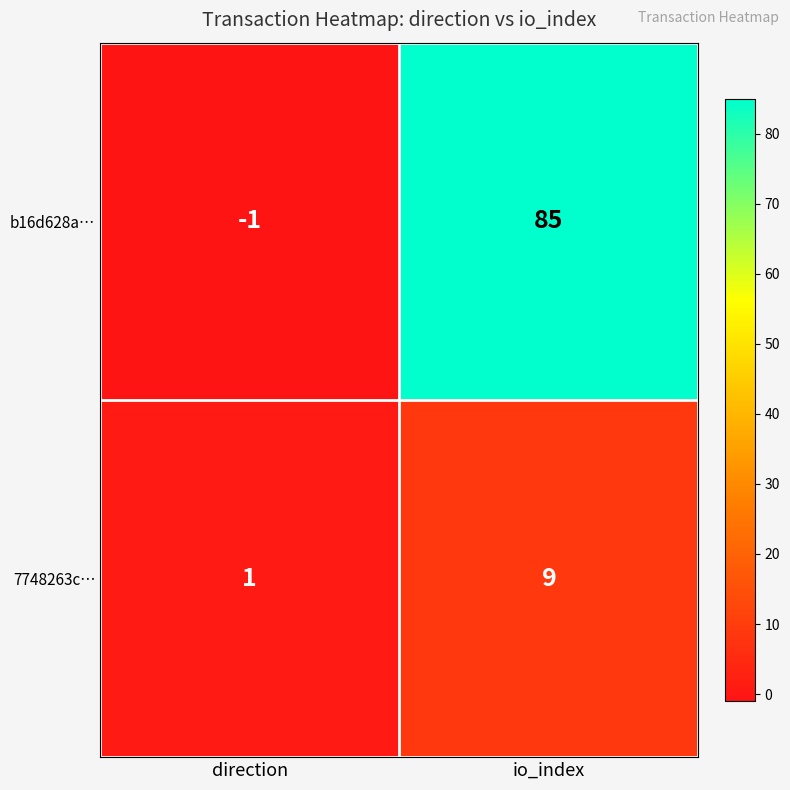

Which series changed the most between direction and io_index?

b16d628a…